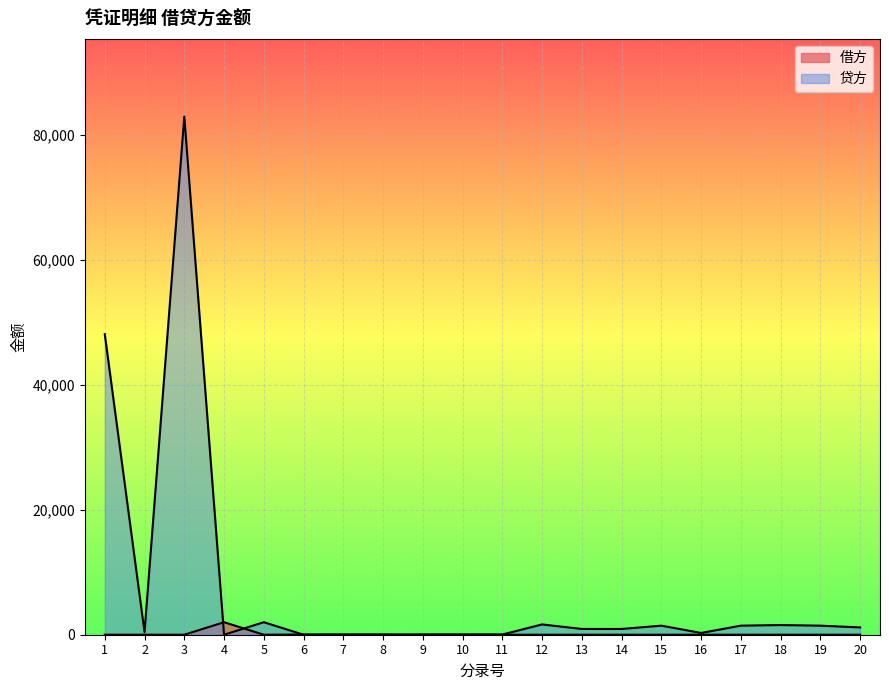

At how many categories does at least one series exceed 16401?

2